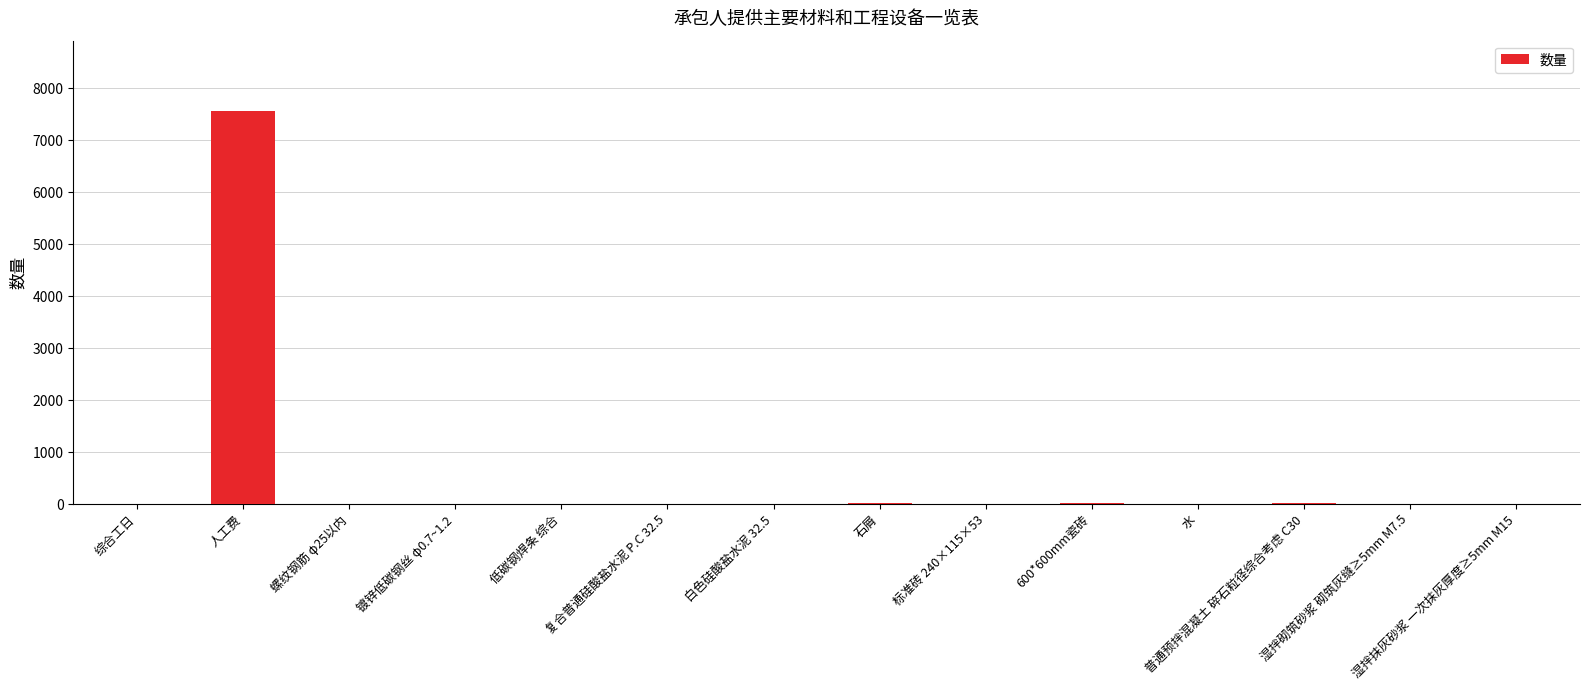

Does the chart contain stacked bars?

No